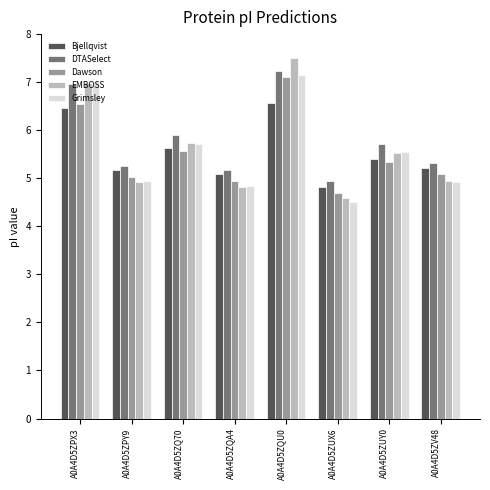

What is the total value across all series at A0A4D5ZUY0?

27.5